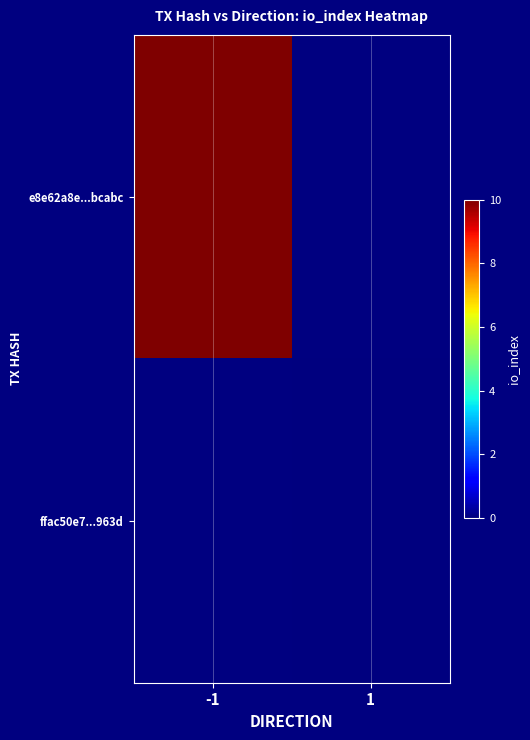

Is it true that ffac50e7...963d equals 0.0 at 1?

True